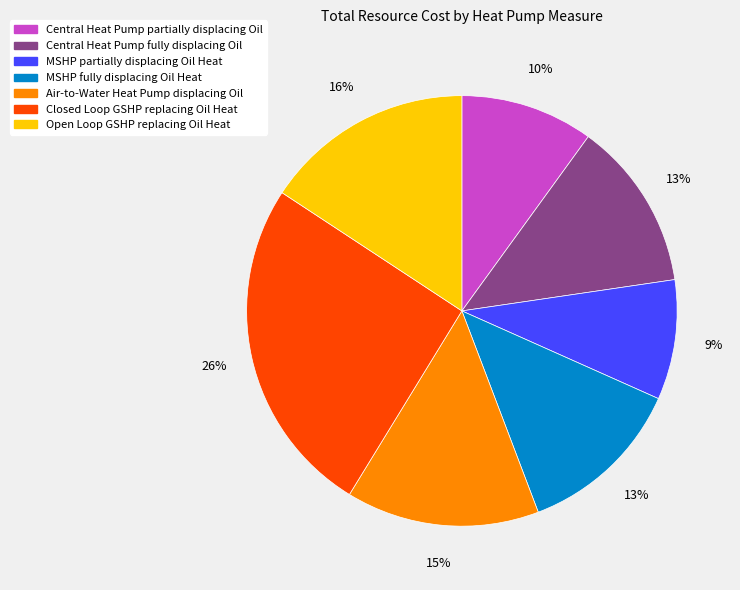

Which category has the biggest portion of the pie?

Closed Loop GSHP replacing Oil Heat